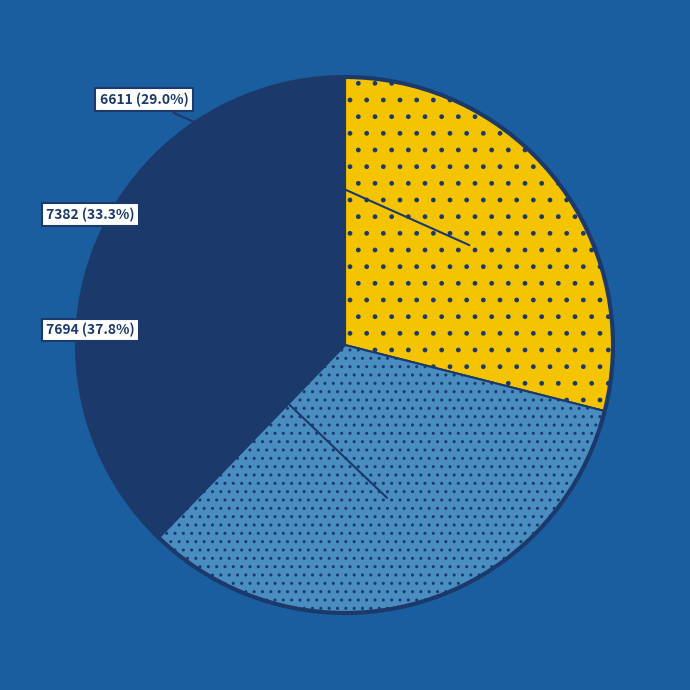

Approximately how many times larger is the value at 6611 compared to 7382?

0.9